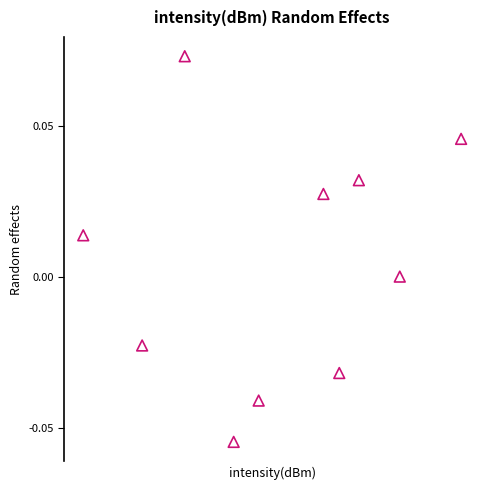

What is the average X value?

-127.2